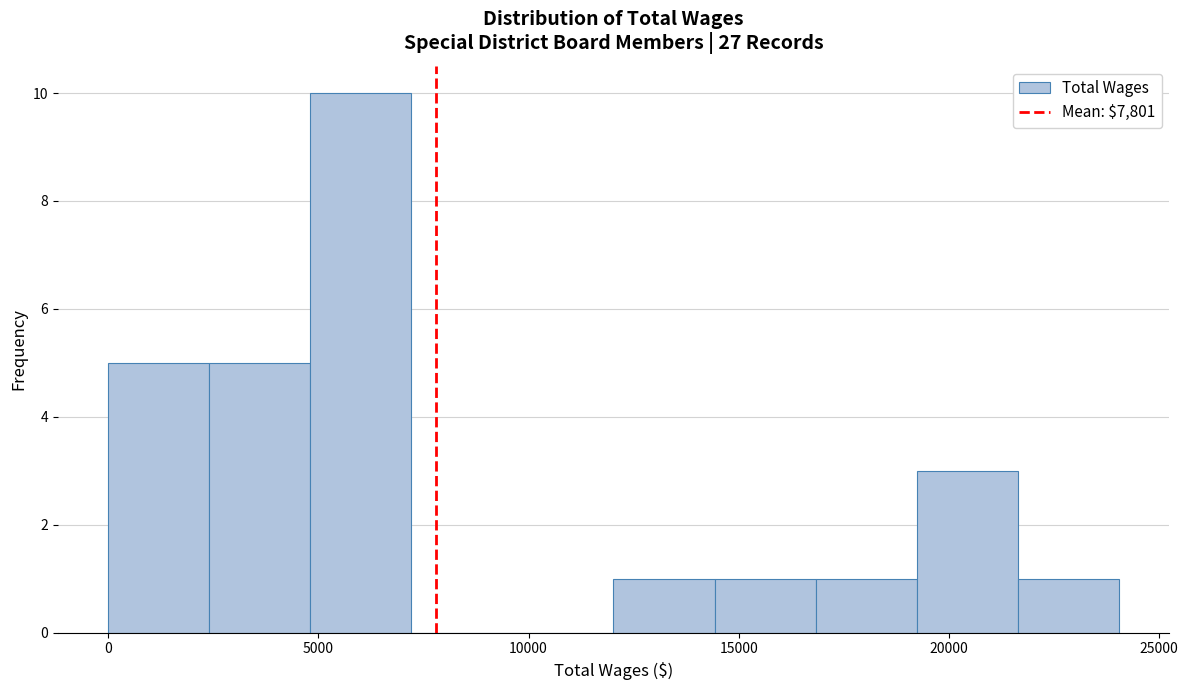

Reading left to right, list every bar in this chart as the range it spans on the x-axis followed by its height. Neither the bar edges nor the heights are printed on the chart, so give them approximately, as read against the axes.

0 to 2500: 5
2500 to 5000: 5
5000 to 7000: 10
7000 to 9500: 0
9500 to 12000: 0
12000 to 14500: 1
14500 to 17000: 1
17000 to 19000: 1
19000 to 21500: 3
21500 to 24000: 1